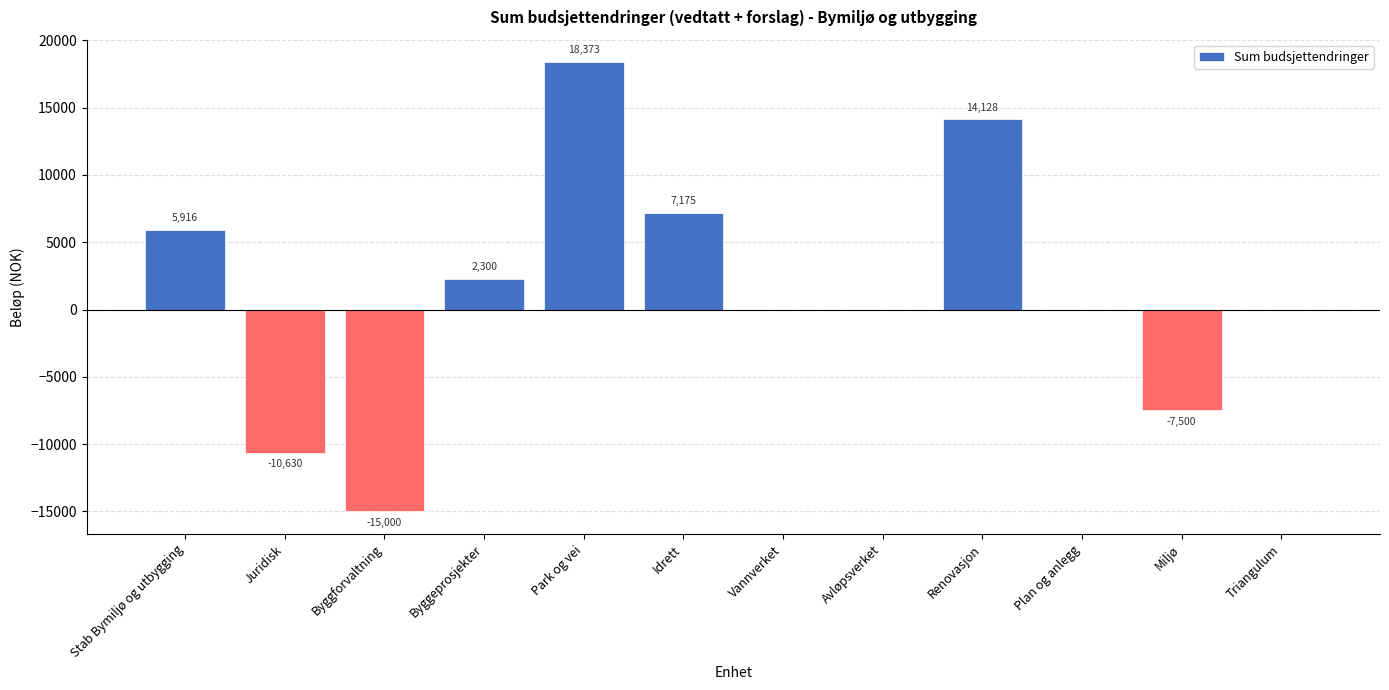

At which category does the chart reach its peak across all series?

Park og vei